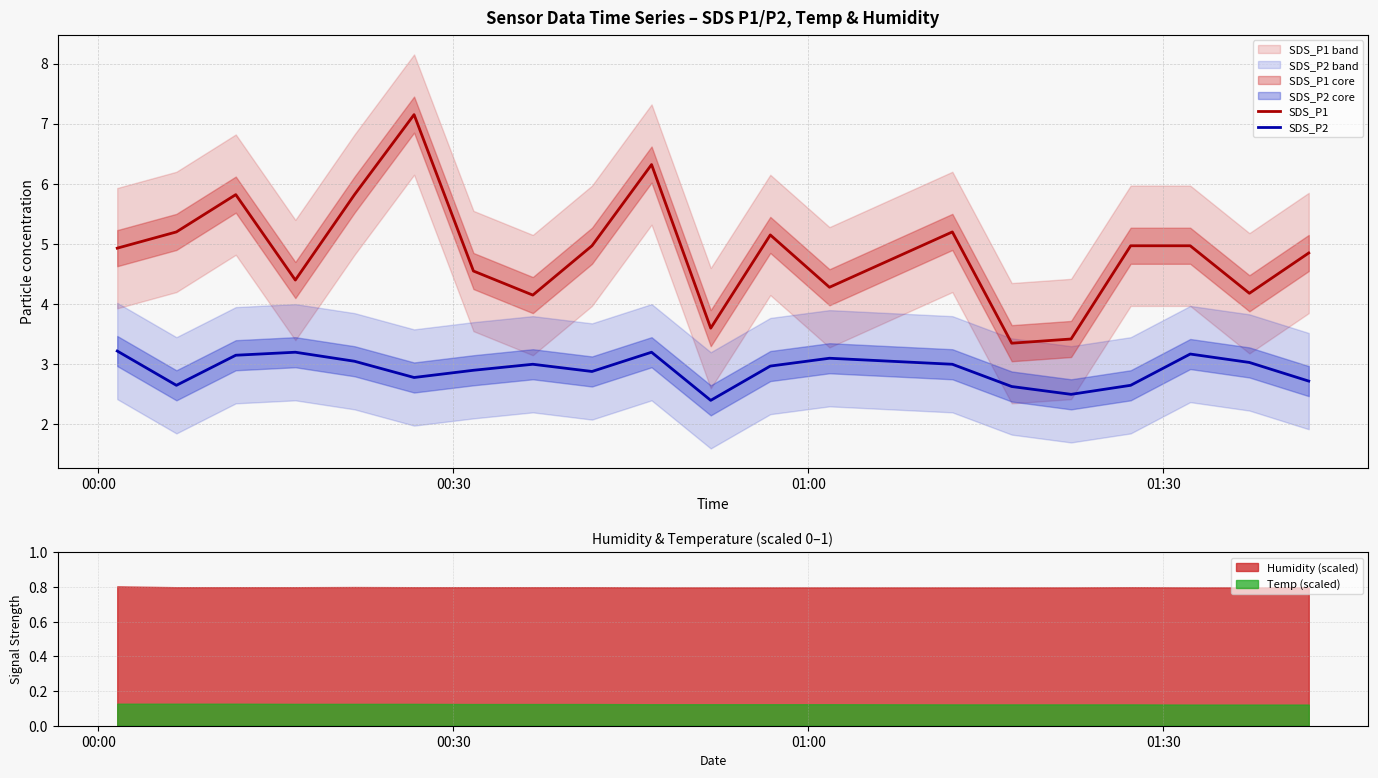

True or false: SDS_P2 and SDS_P1 cross at least once.

False